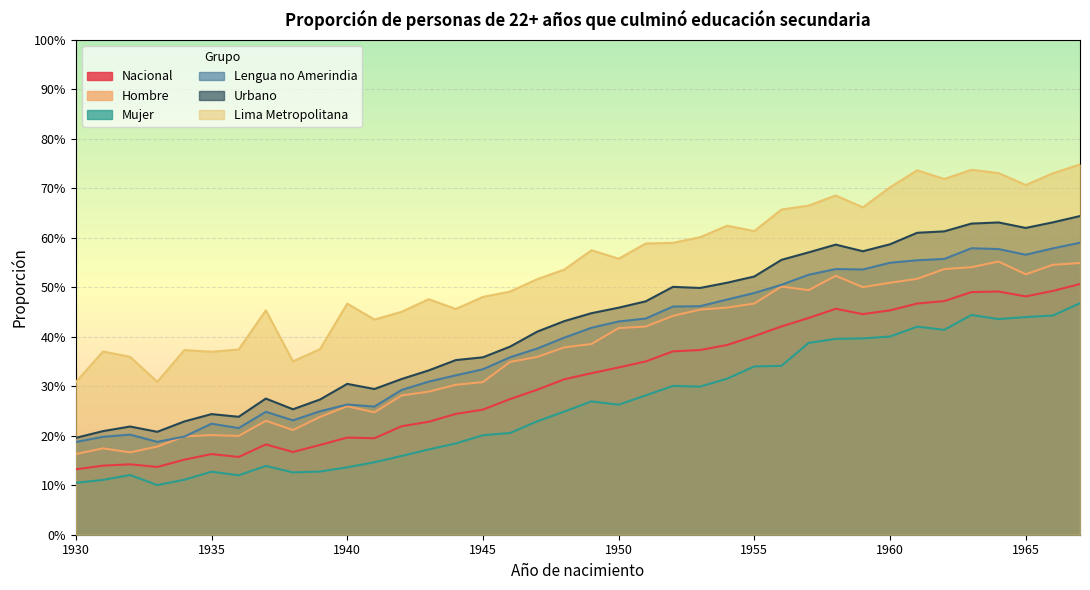

True or false: Nacional has more than 2 interior local peaks.

True